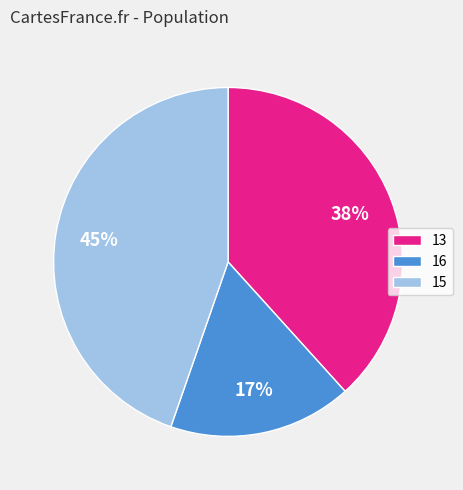

Which has a higher value, 13 or 16?

13